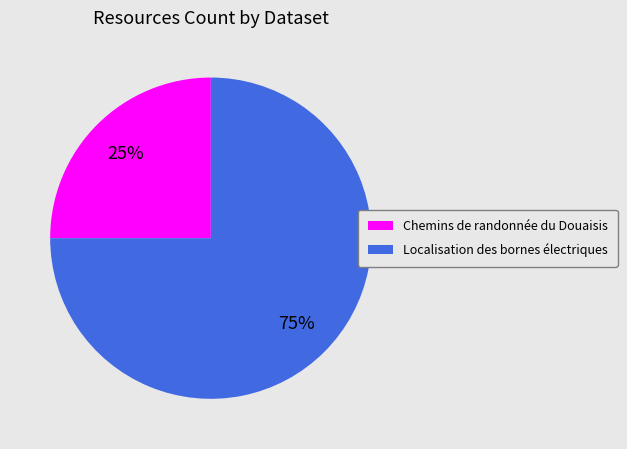

Combined, do Localisation des bornes électriques and Chemins de randonnée du Douaisis account for over 50%?

Yes